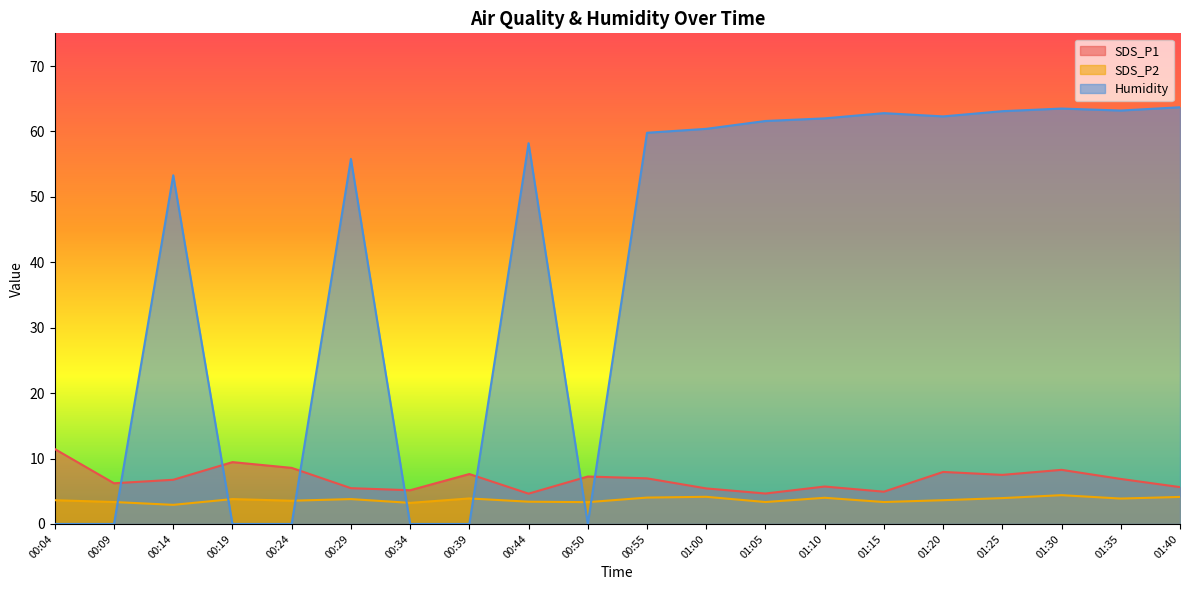

What is the difference between the maximum and minimum values in the SDS_P1 series?

6.8